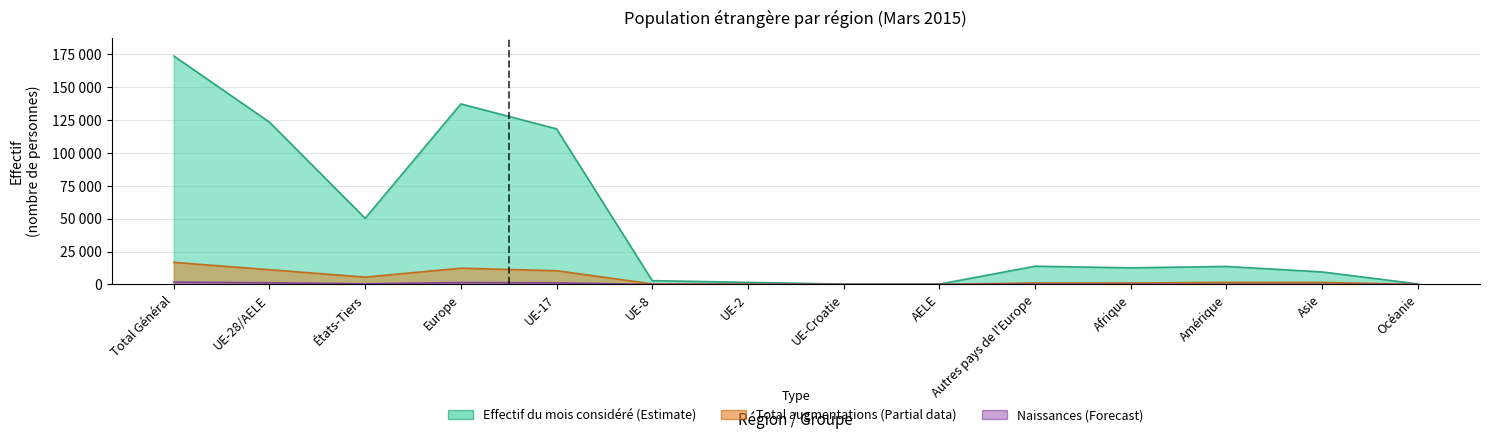

Reading right to left, what are all the values shown in this chart?

Effectif du mois considéré: Océanie=435	Asie=9532	Amérique=13713	Afrique=12664	Autres pays de l'Europe=13869	AELE=271	UE-Croatie=279	UE-2=1612	UE-8=2903	UE-17=118255	Europe=137189	États-Tiers=50296	UE-28/AELE=123320	Total Général=173616
Effectif fin mois année pr.: Océanie=3	Asie=82	Amérique=88	Afrique=142	Autres pays de l'Europe=193	AELE=2	UE-Croatie=2	UE-2=21	UE-8=39	UE-17=1269	Europe=1526	États-Tiers=508	UE-28/AELE=1333	Total Général=1841
Total augmentations: Océanie=68	Asie=1584	Amérique=1619	Afrique=1113	Autres pays de l'Europe=1156	AELE=30	UE-Croatie=29	UE-2=243	UE-8=460	UE-17=10456	Europe=12374	États-Tiers=5578	UE-28/AELE=11218	Total Général=16796